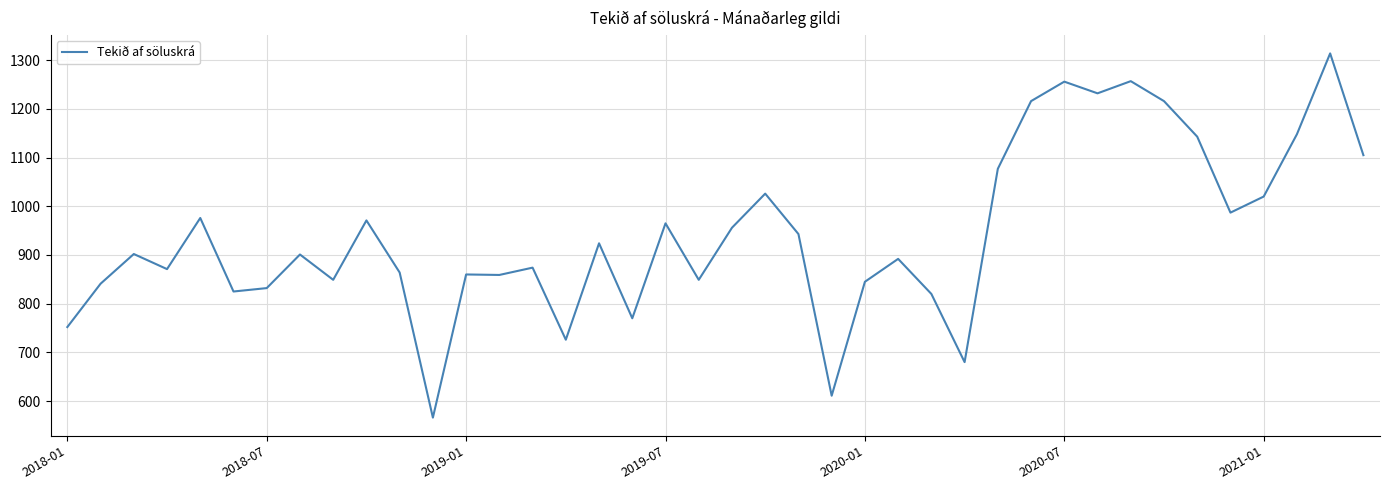

What is the greatest value displayed?

1314